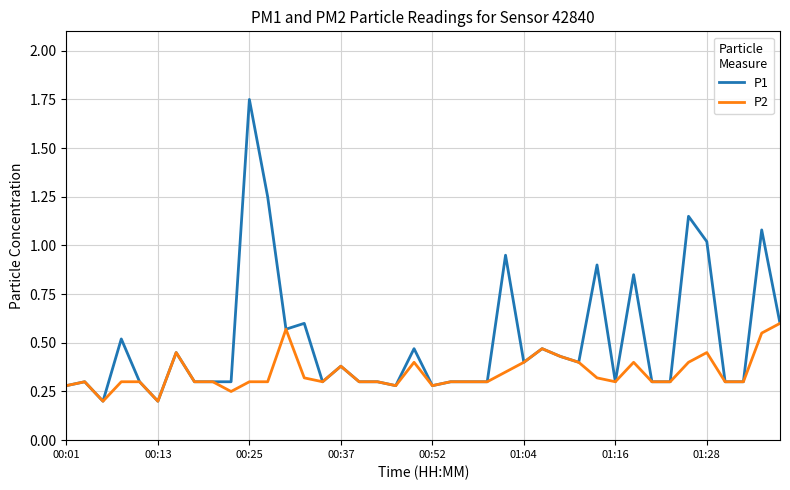

Which series has the largest range (max minus min)?

P1